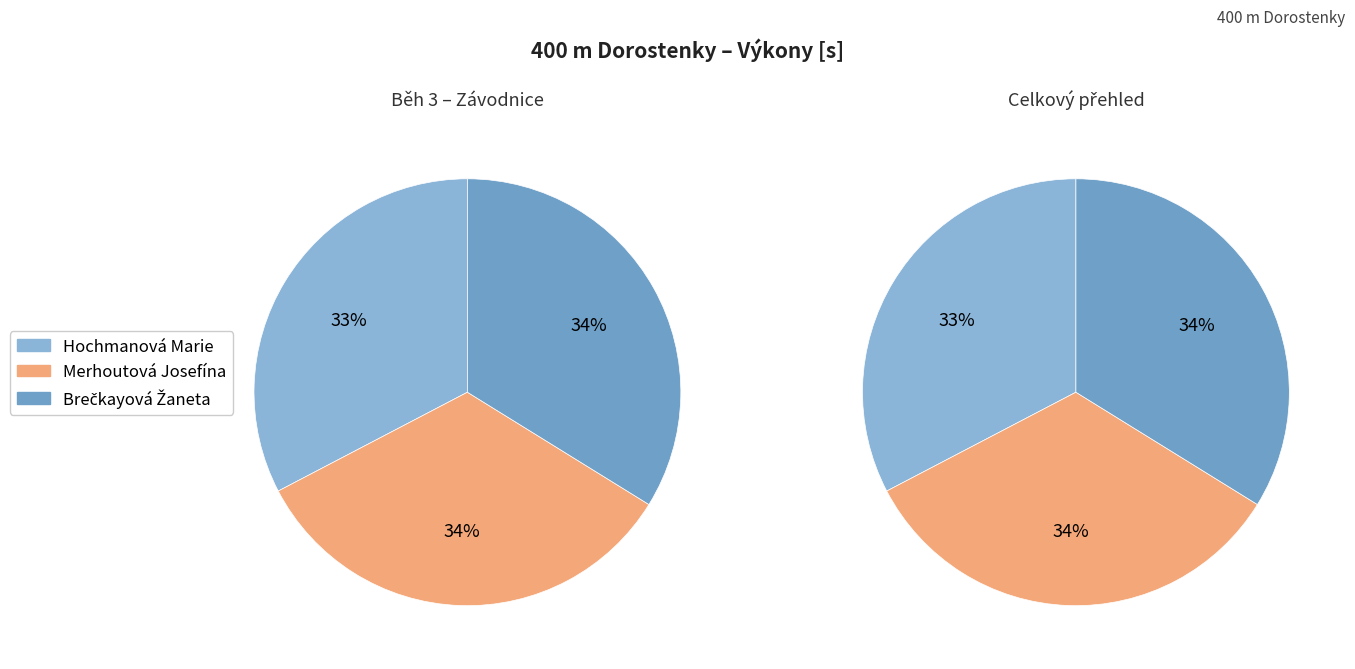

True or false: Brečkayová Žaneta accounts for 46% of the total.

False